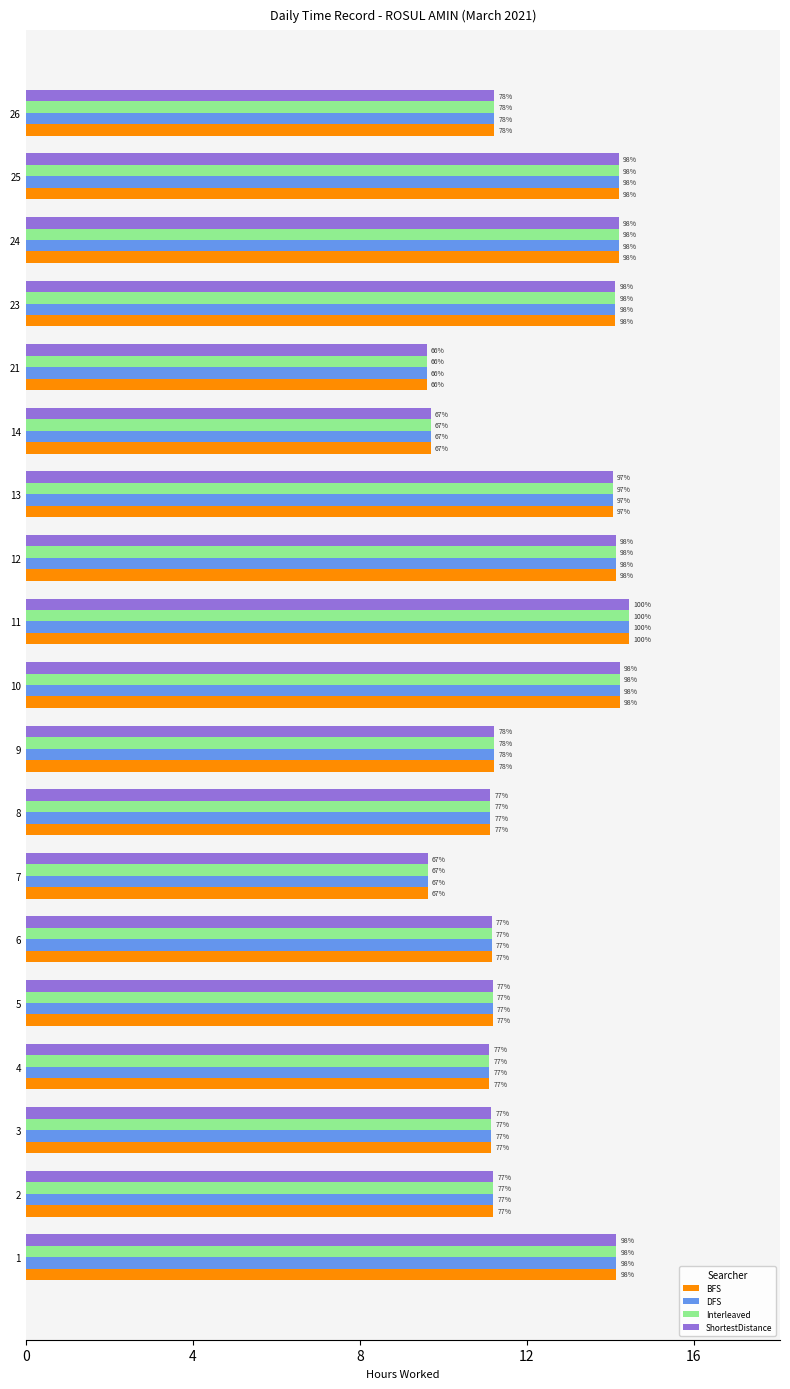

Read the Interleaved value at 9.

11.2